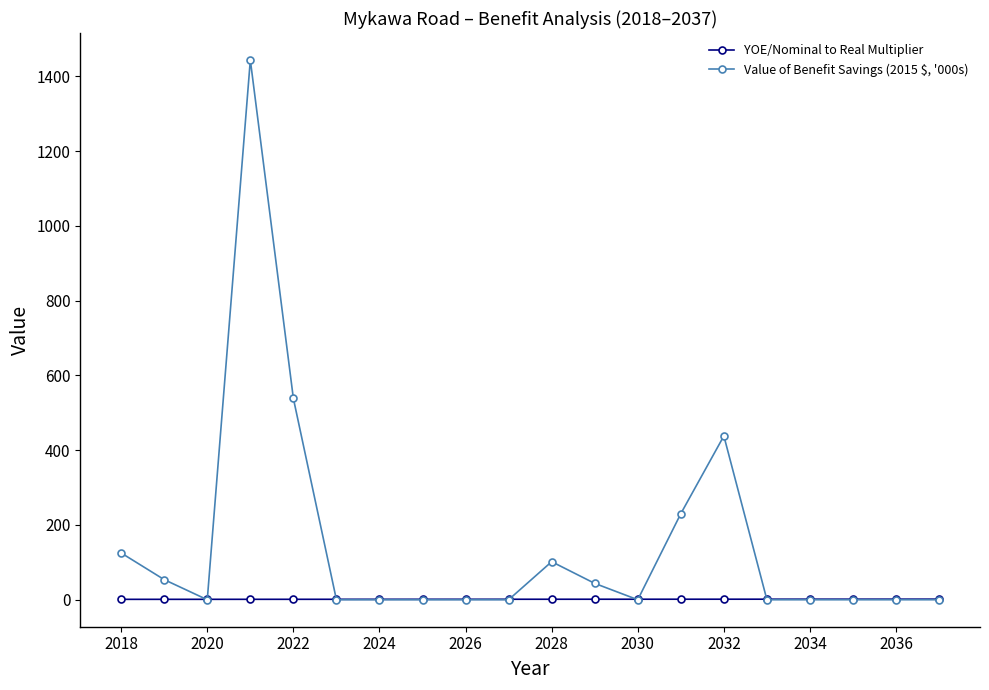

Which series has the largest total across all categories?

Value of Benefit Savings (2015 $, '000s)